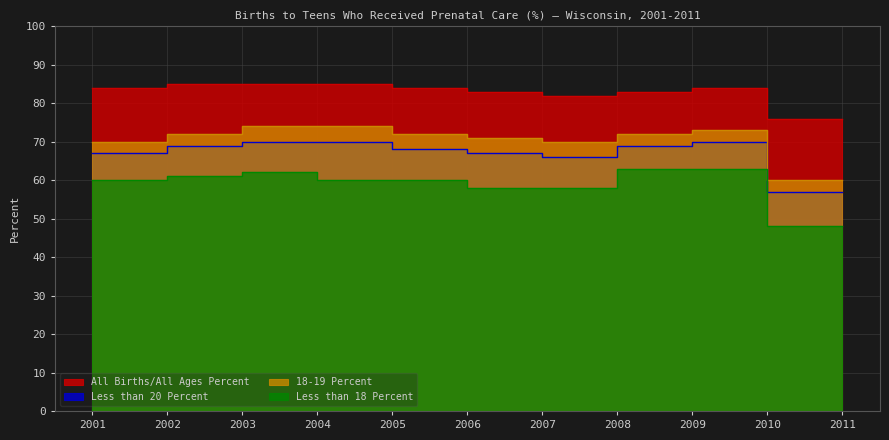

Which category has the lowest value in the 18-19 Percent series?

2011